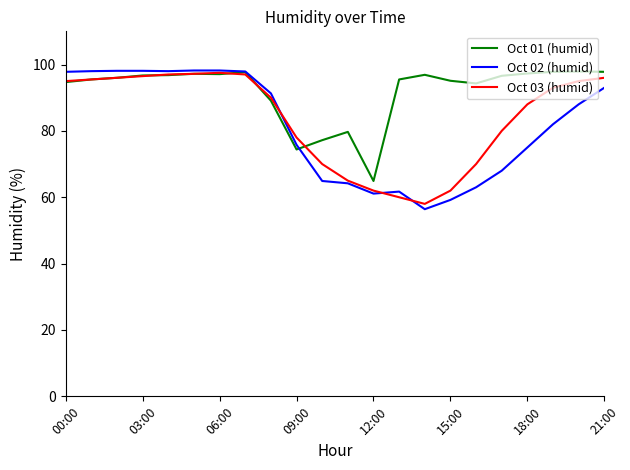

What is the minimum value for Oct 03 (humid)?

58.0